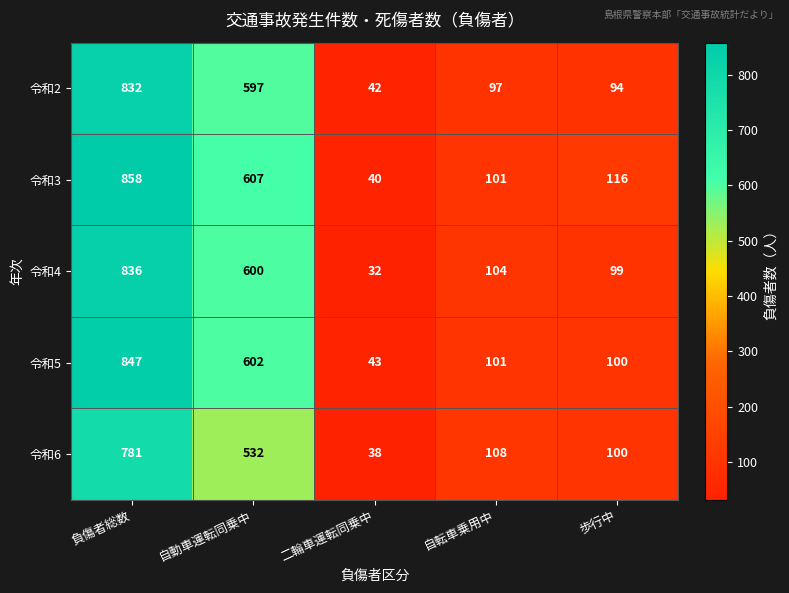

Where does the 令和6 series first go above 108?

負傷者総数